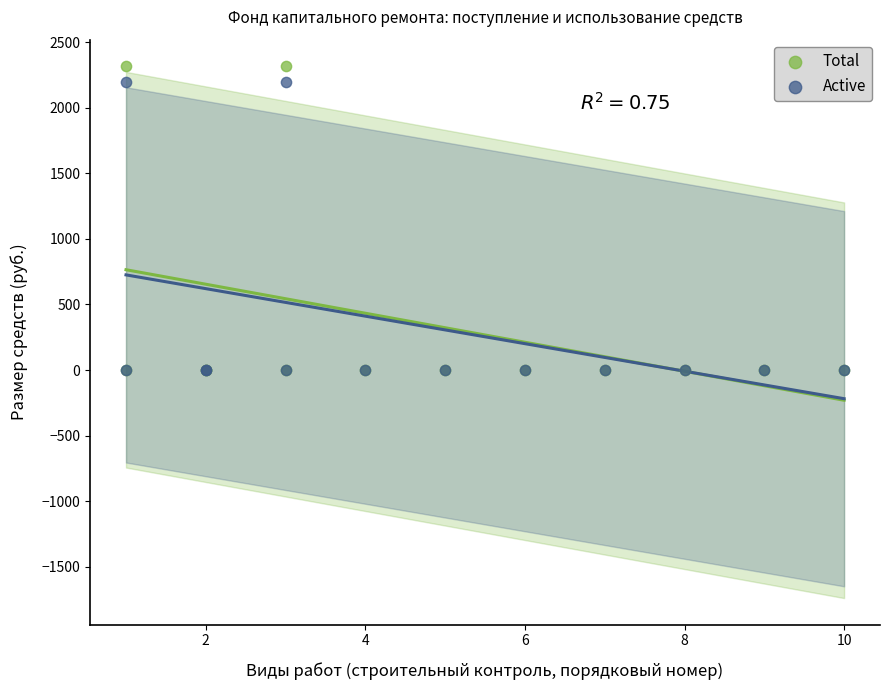

What are all the series names shown in the legend?

Total, Active